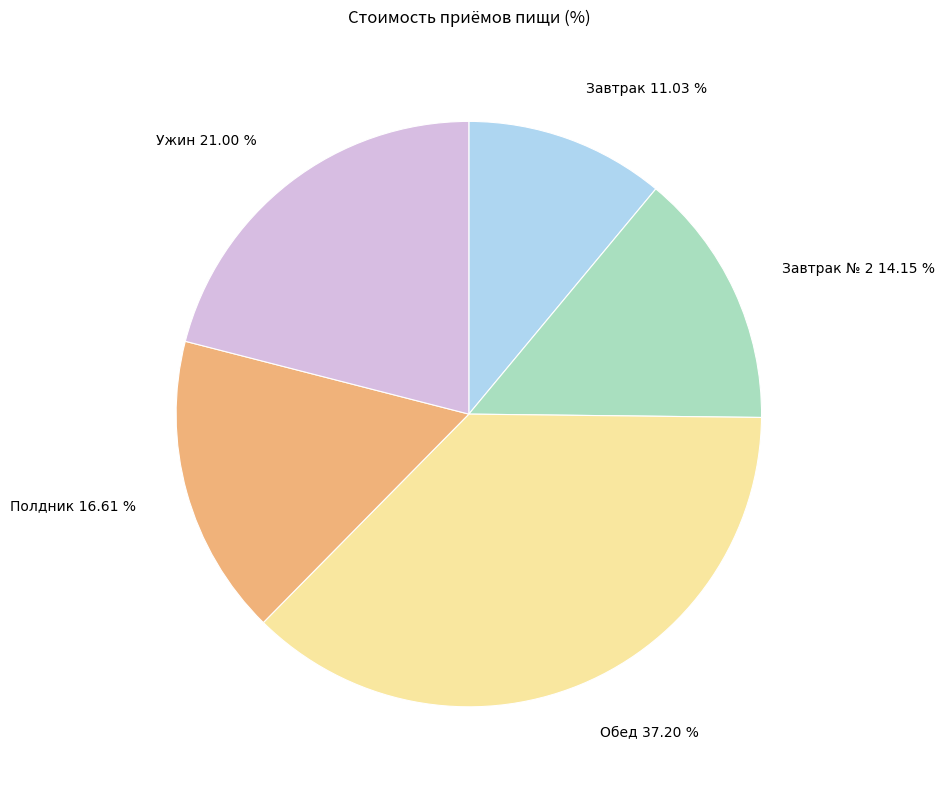

Is there a majority slice in this chart?

No